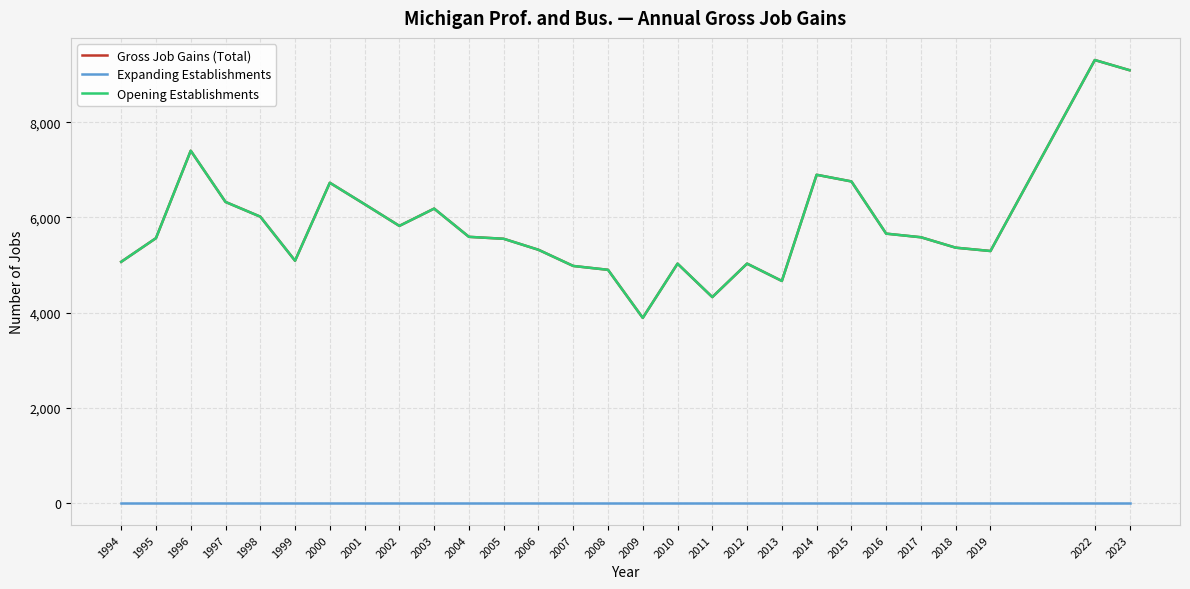

Which has a higher value, 2017 or 2012?

2017